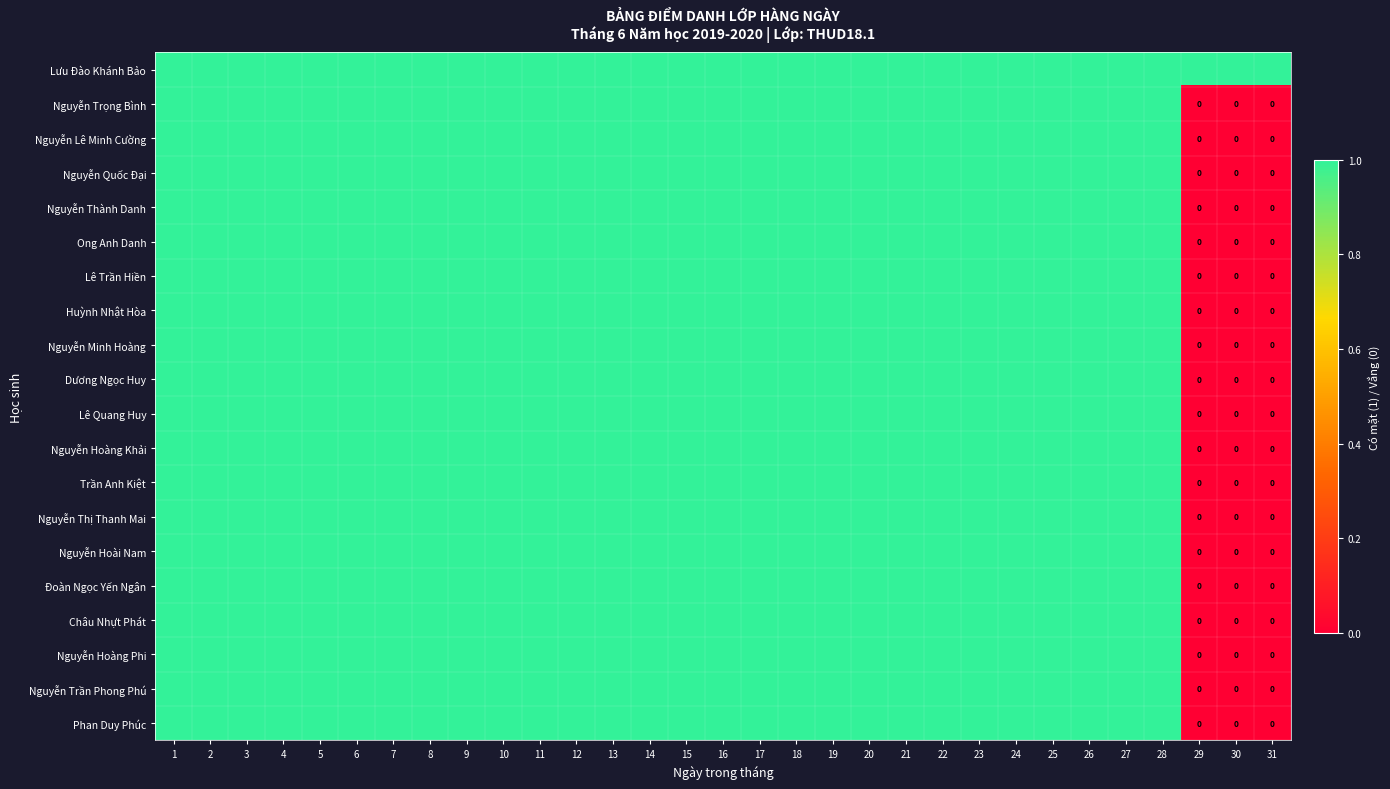

The value of Lê Quang Huy at 2 is 0. True or false?

False